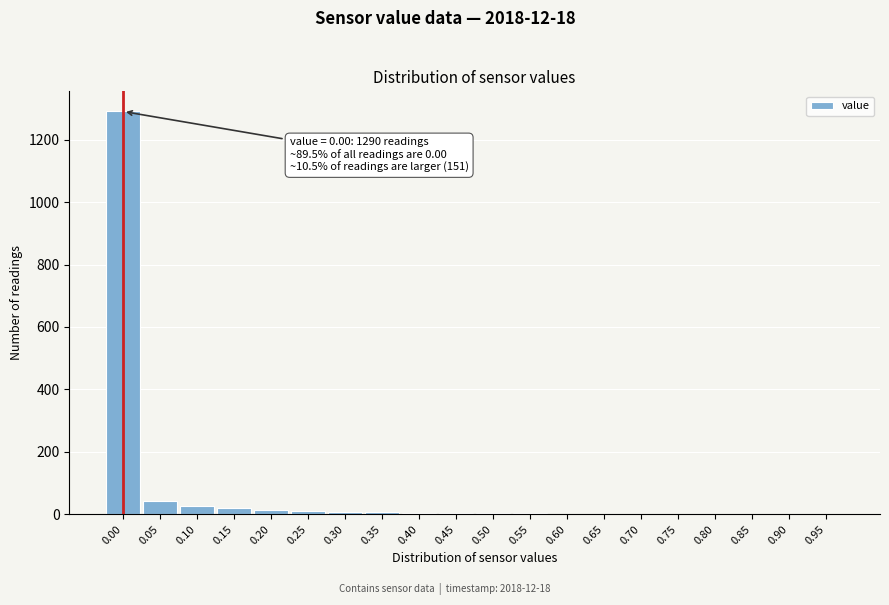

What is the greatest value displayed?

1290